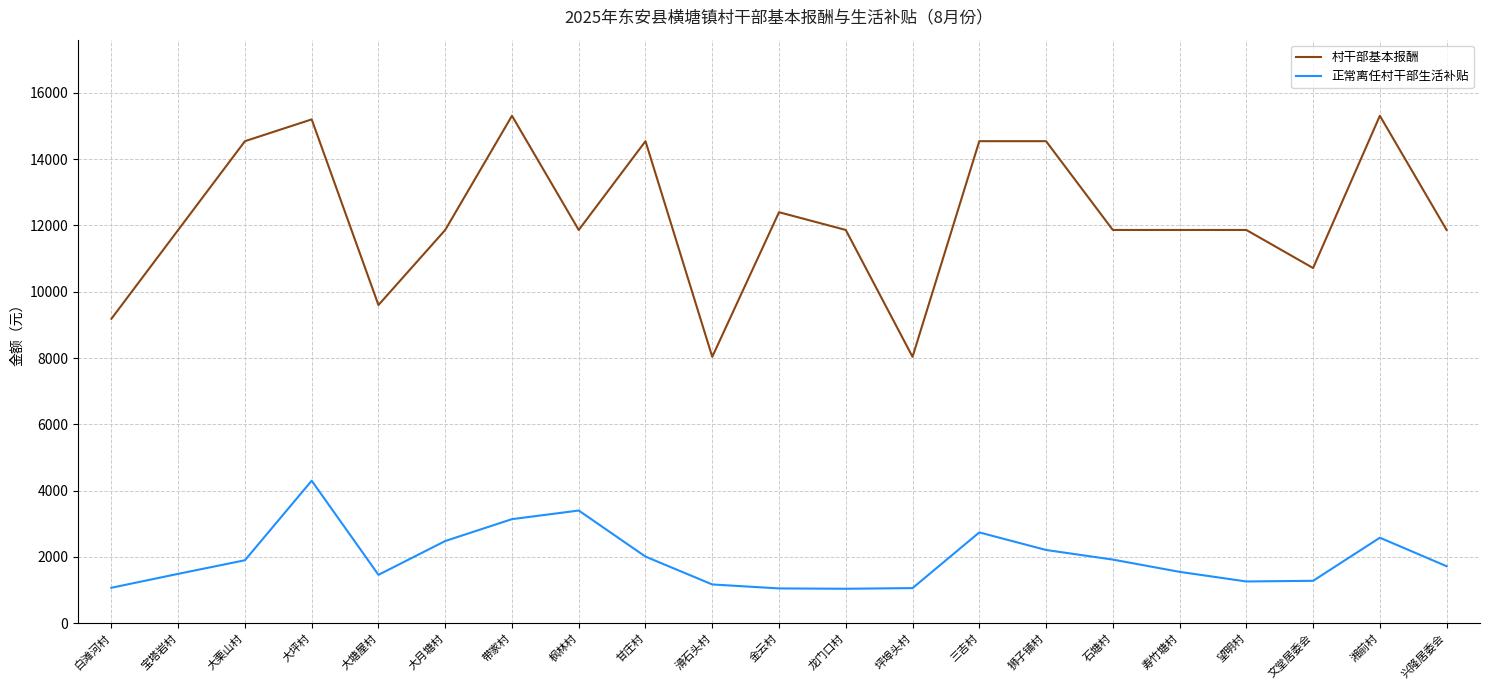

What is the spread (max minus min) of values at 白滩河村?

8115